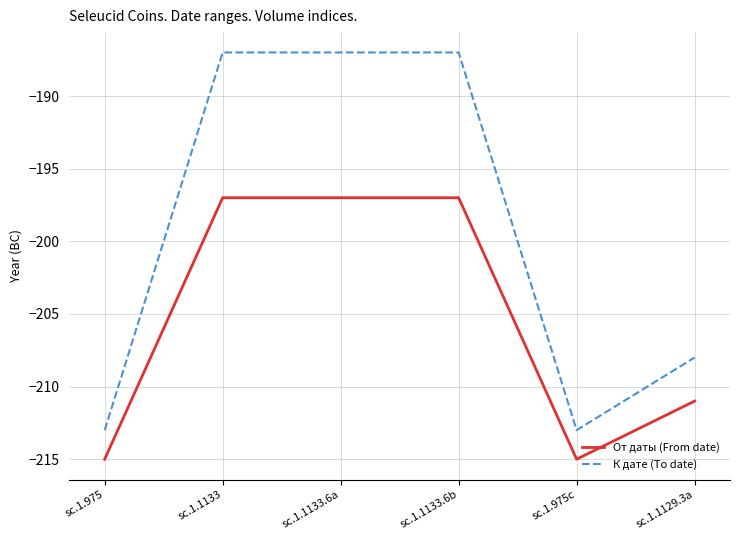

Is the value of От даты (From date) at sc.1.1129.3a greater than the value of К дате (To date) at sc.1.1129.3a?

No